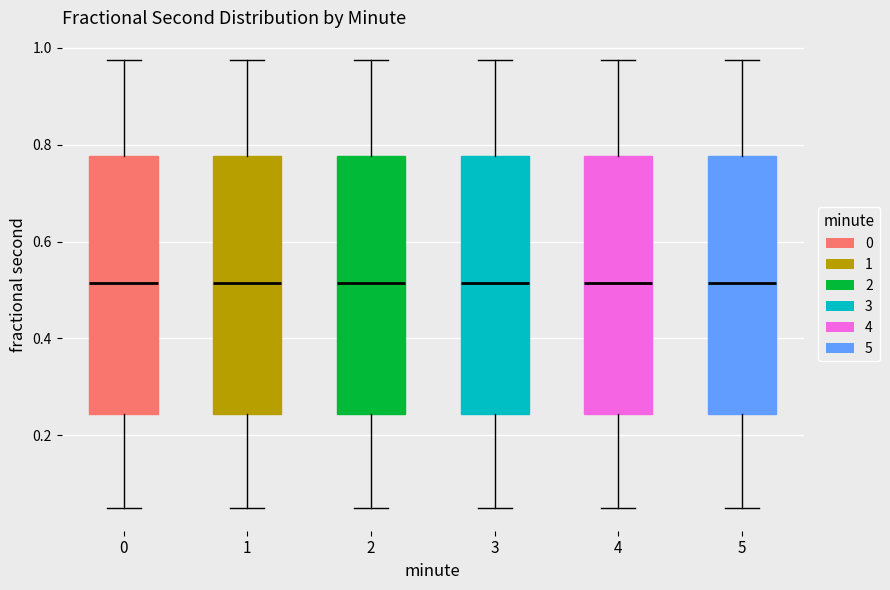

Where does the lower whisker of the box at x = 4 end on the y-axis? The values are not printed on the chart, so give them approximately, as read against the axis.

0.04